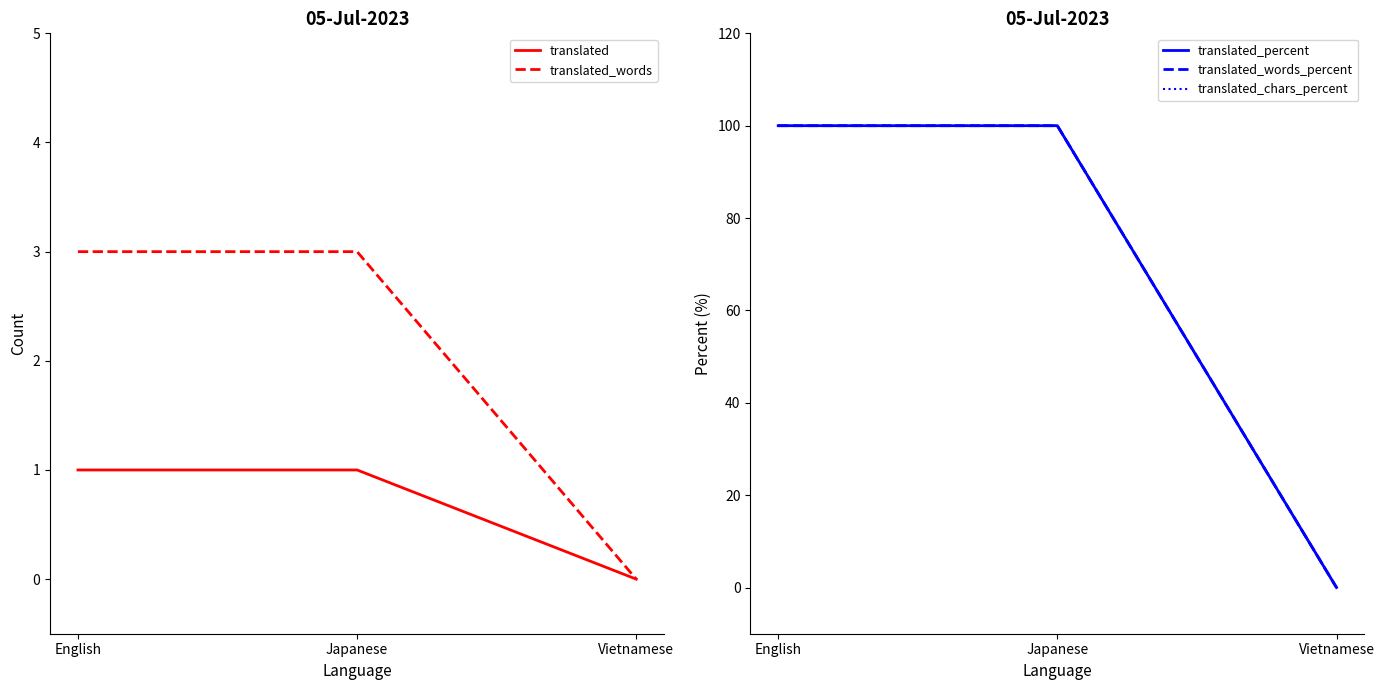

Where is translated_percent nearest to the value 50?

English